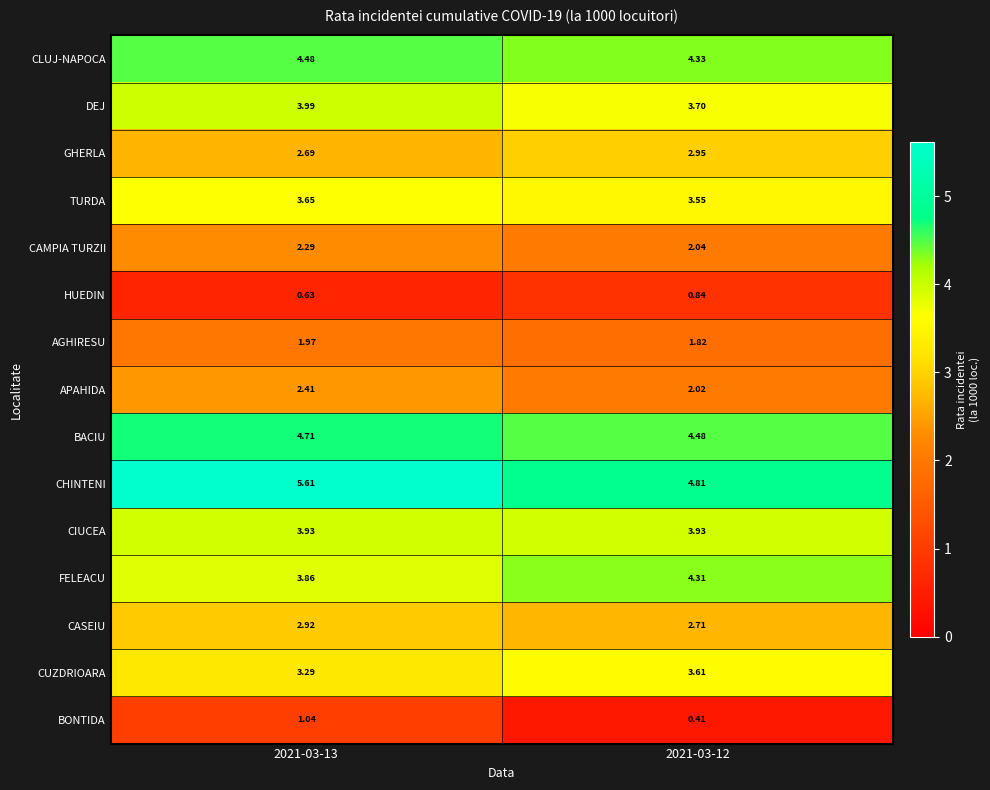

Is the value of CHINTENI at 2021-03-13 greater than the value of GHERLA at 2021-03-13?

Yes